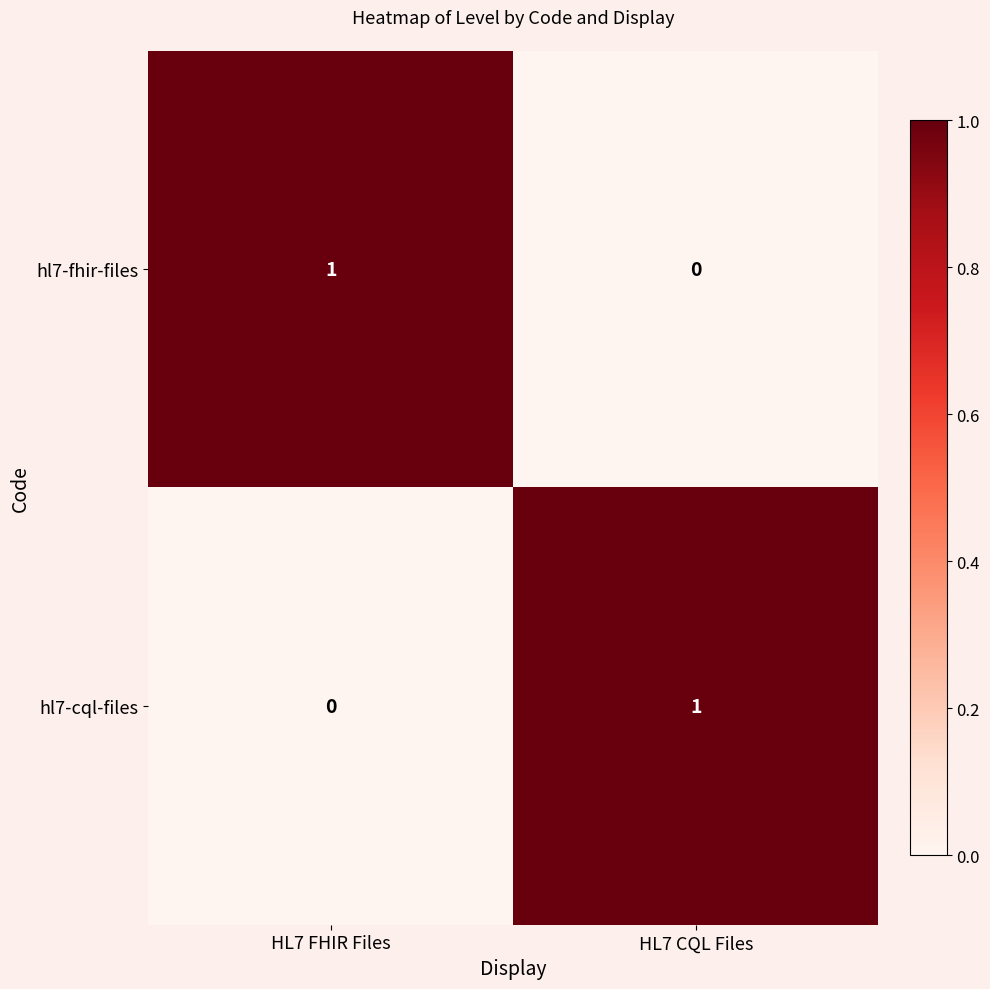

Is the value of hl7-cql-files at HL7 CQL Files greater than the value of hl7-fhir-files at HL7 CQL Files?

Yes